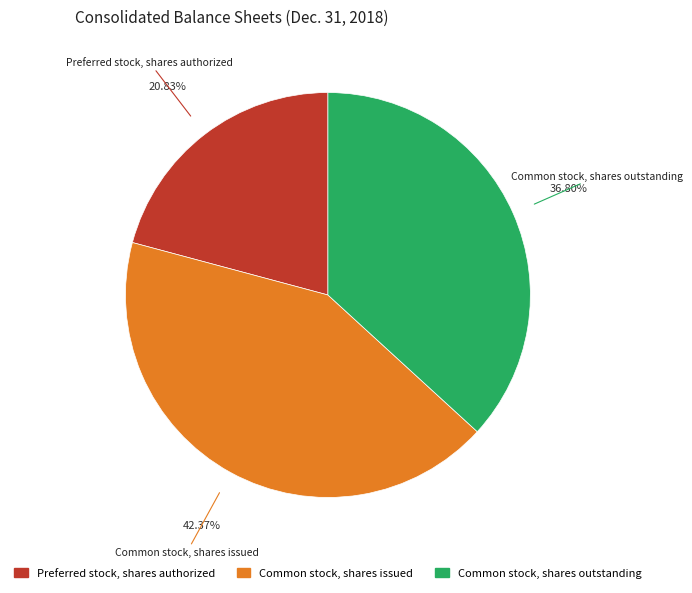

Which has a higher value, Preferred stock, shares authorized or Common stock, shares outstanding?

Common stock, shares outstanding